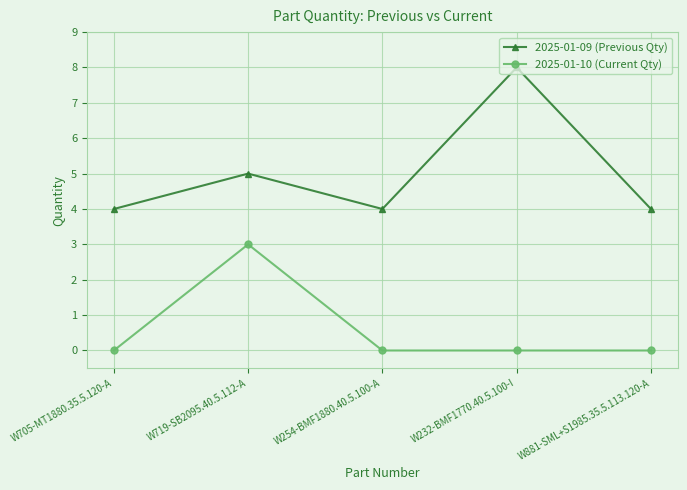

Count the 2025-01-10 (Current Qty) values in the range 0 to 1.

4